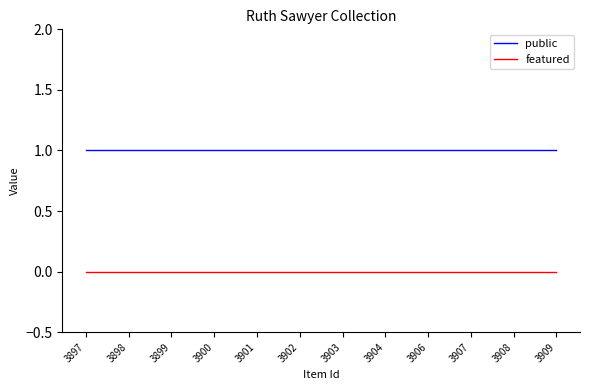

How many categories are shown in the chart?

12